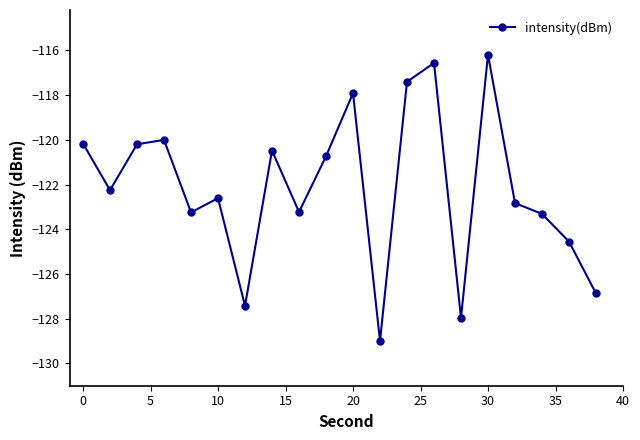

What is the smallest value displayed?

-129.0